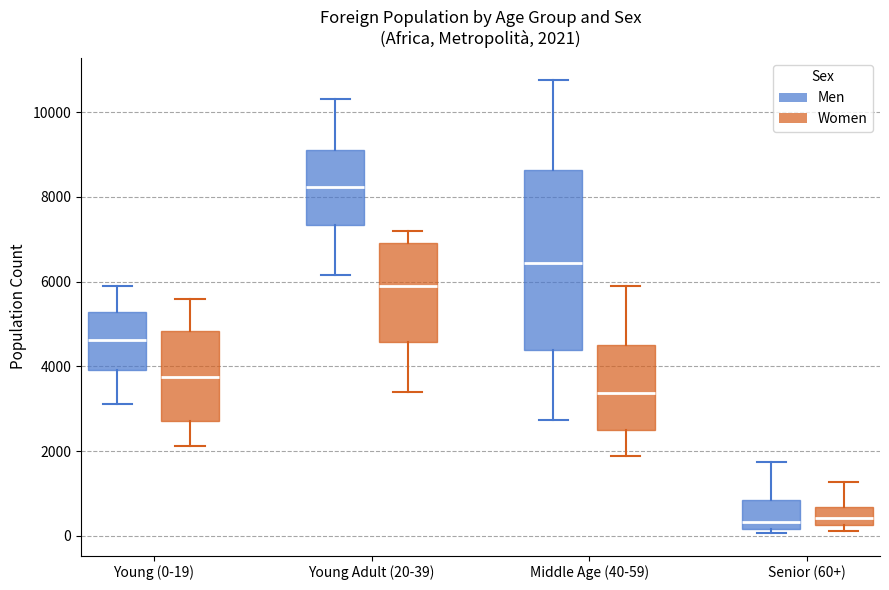

Comparing the boxes themselves (not the whiskers), which one is the tallest?

Middle Age (40-59) (Men)